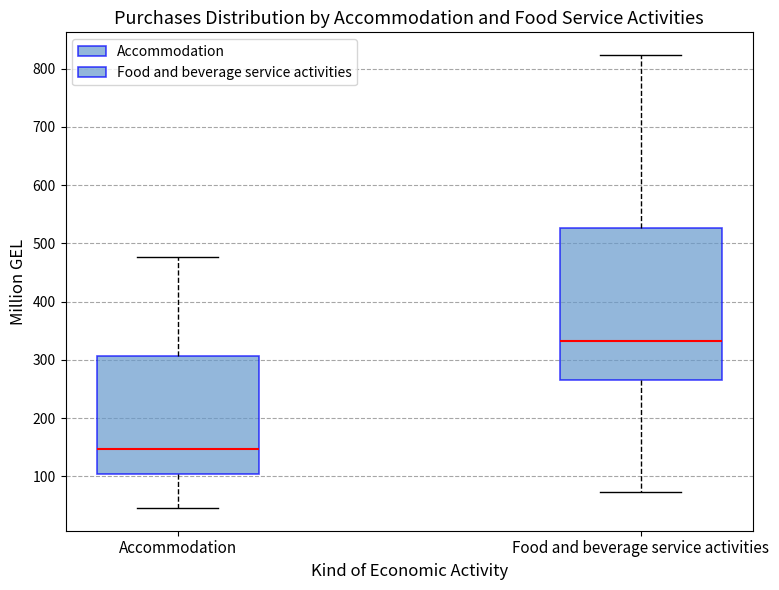

Where does the upper whisker of the box for Food and beverage service activities end on the y-axis? The values are not printed on the chart, so give them approximately, as read against the axis.

820